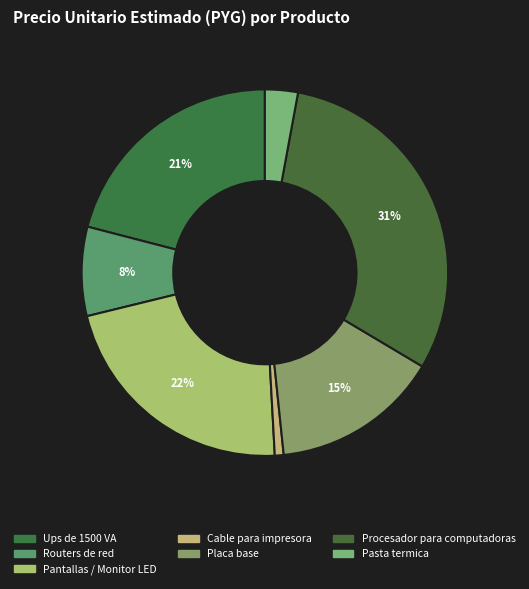

Count the number of slices in the pie.

7